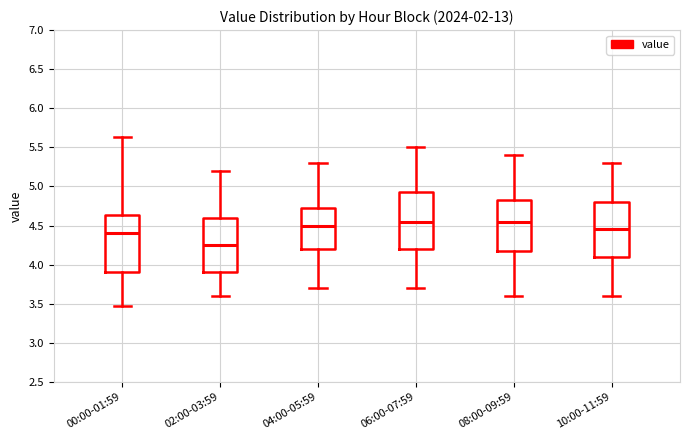

Reading left to right, transcribe this box plot: for each box, give where its median line is, the range the box spans, and where its two whiskers end, as read against the y-axis. The values are not printed on the chart, so give them approximately, as read against the axis.

00:00-01:59: median 4.40, box 3.90 to 4.65, whiskers 3.45 to 5.65
02:00-03:59: median 4.25, box 3.90 to 4.60, whiskers 3.60 to 5.20
04:00-05:59: median 4.50, box 4.20 to 4.75, whiskers 3.70 to 5.30
06:00-07:59: median 4.55, box 4.20 to 4.95, whiskers 3.70 to 5.50
08:00-09:59: median 4.55, box 4.20 to 4.85, whiskers 3.60 to 5.40
10:00-11:59: median 4.45, box 4.10 to 4.80, whiskers 3.60 to 5.30